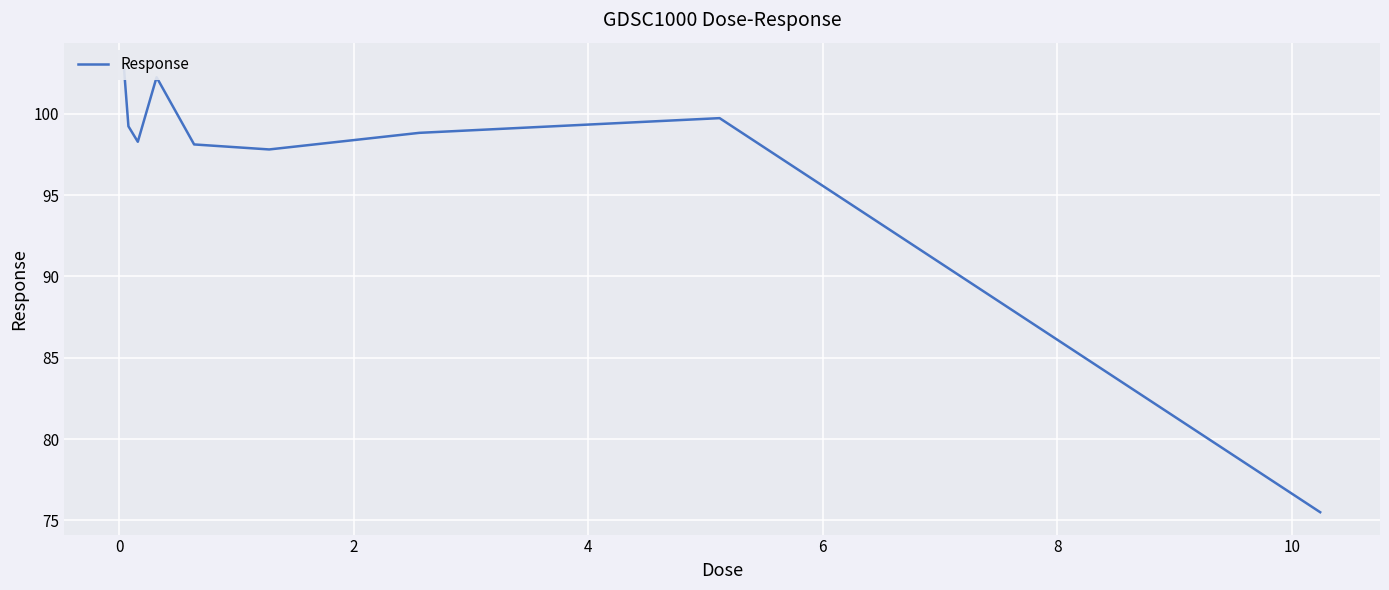

What is the sum of all values?

872.7